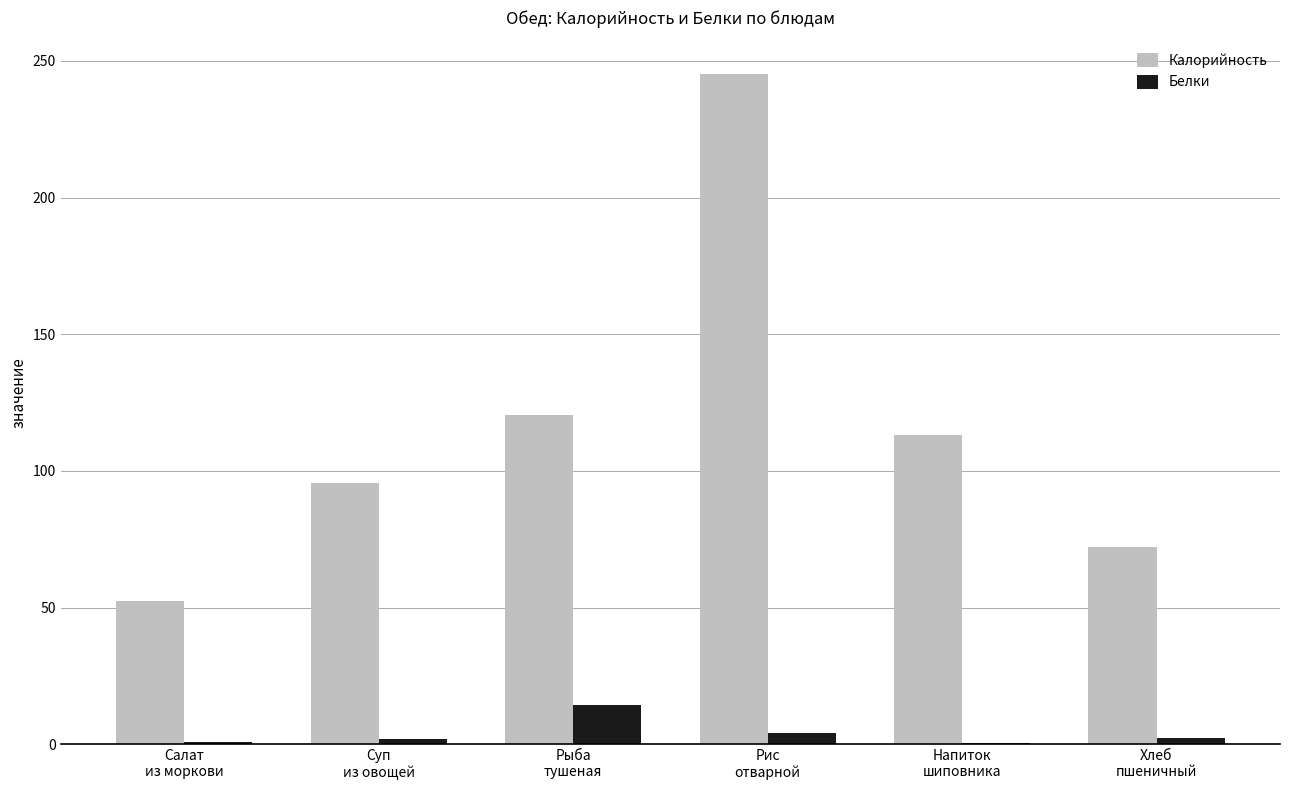

Which series has the largest range (max minus min)?

Калорийность